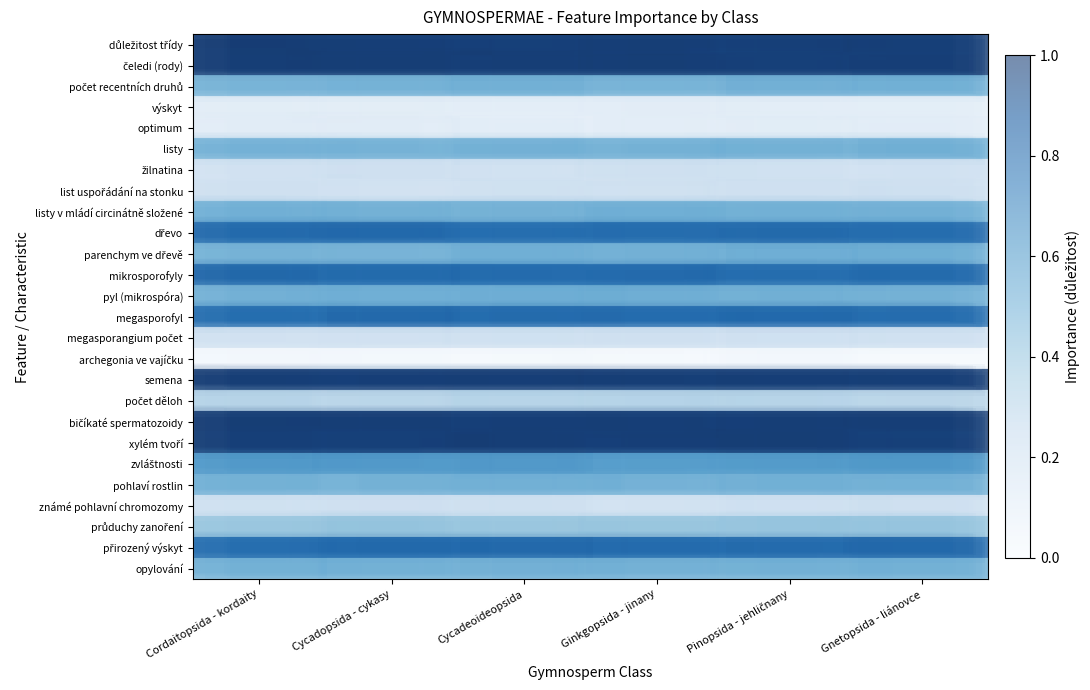

What is the maximum value for listy v mládí circinátně složené?

0.5